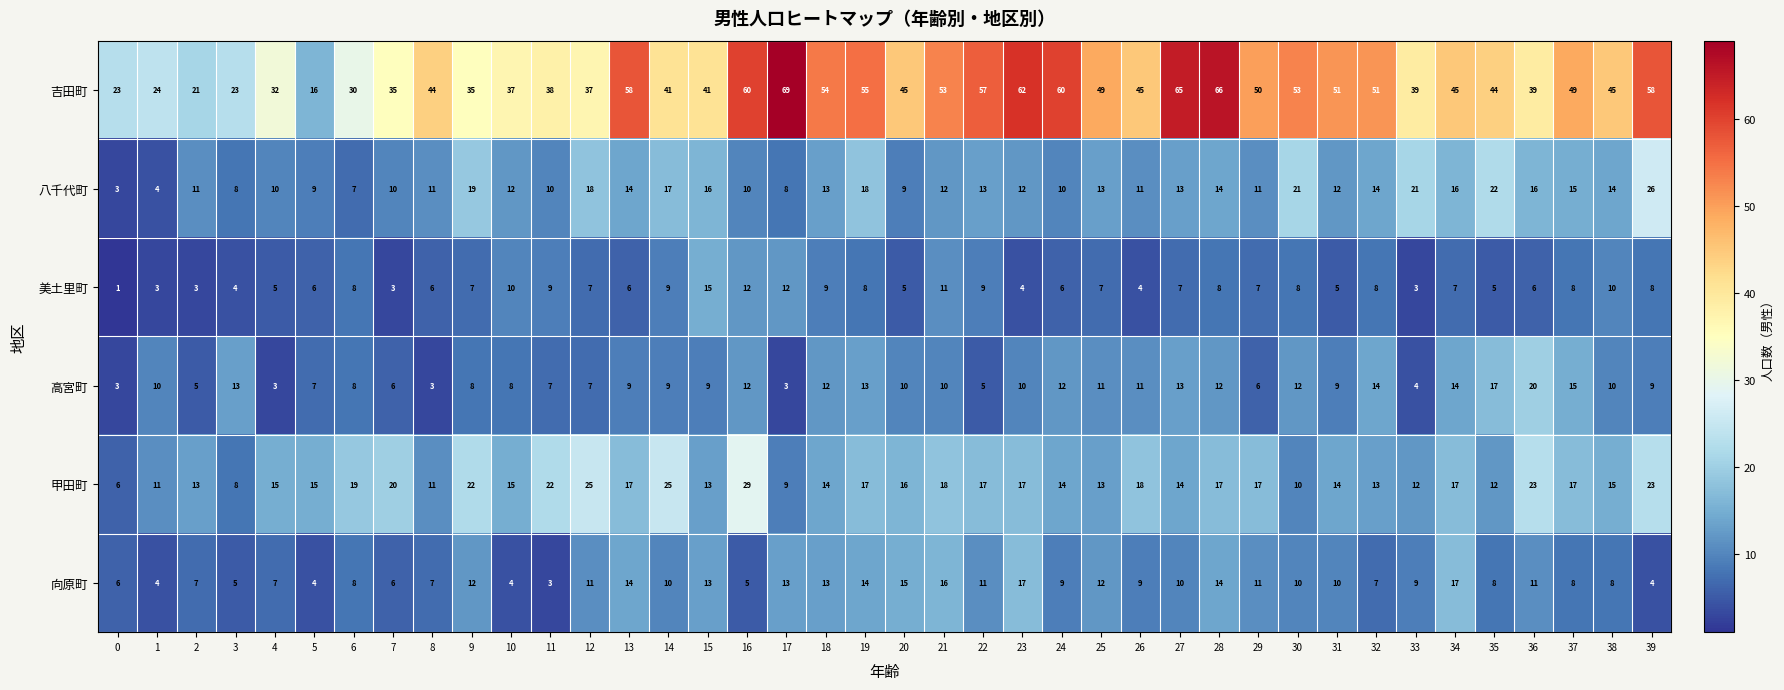

How many distinct data groups are displayed?

6